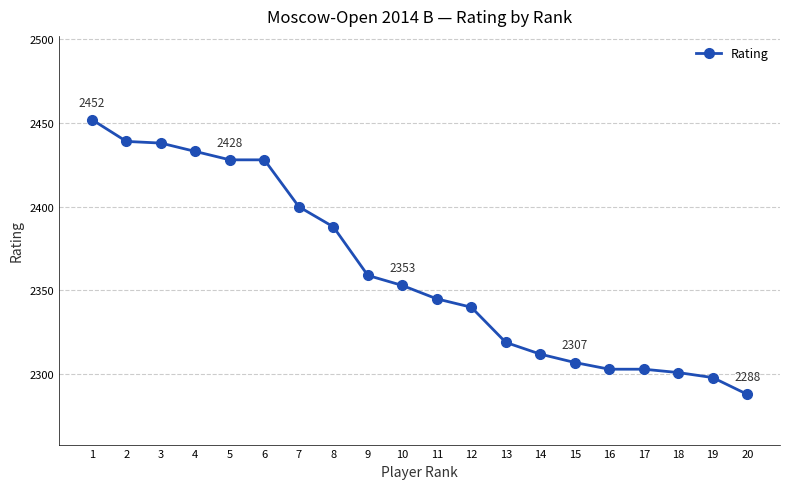

The value at 11 is 1268. True or false?

False